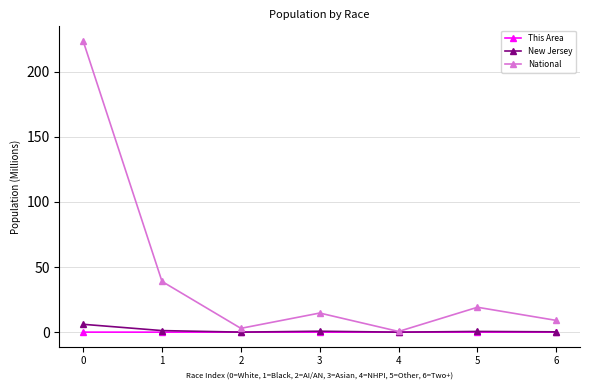

True or false: National has more than 1 interior local peaks.

True